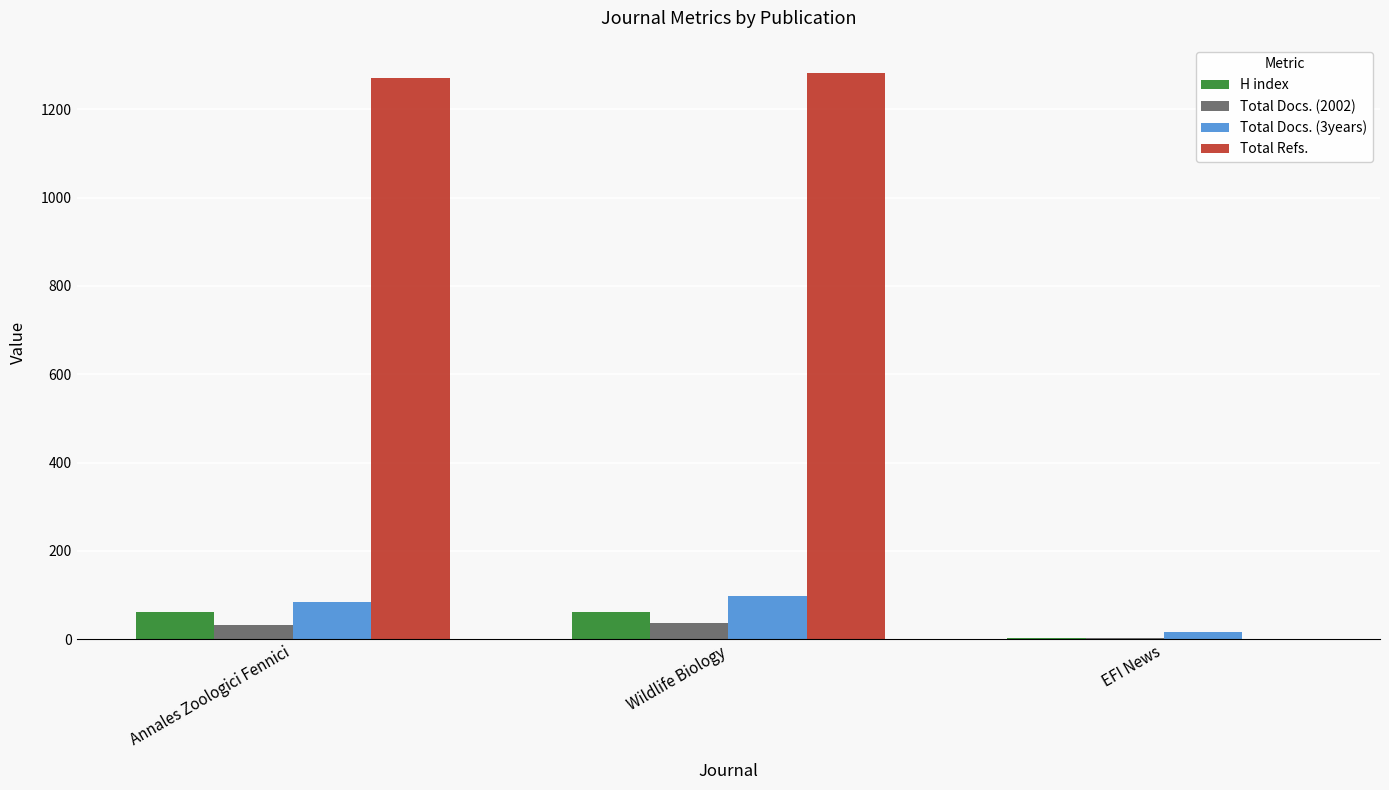

Count the Total Docs. (2002) values in the range 3 to 36.

3